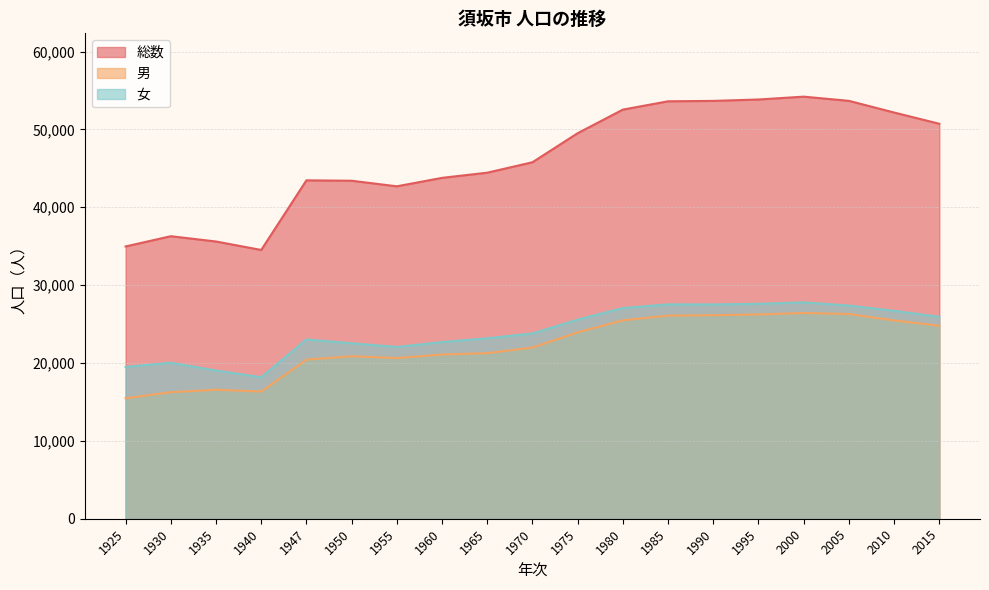

The 女 series shows 25935 at 2015. True or false?

True